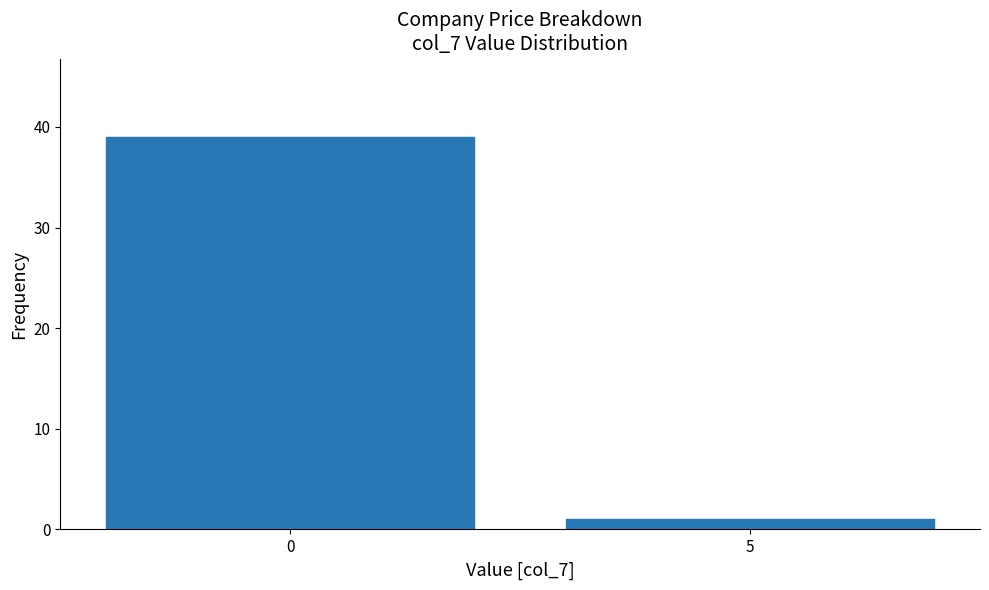

Reading left to right, transcribe all the data shown in this chart.

39	1